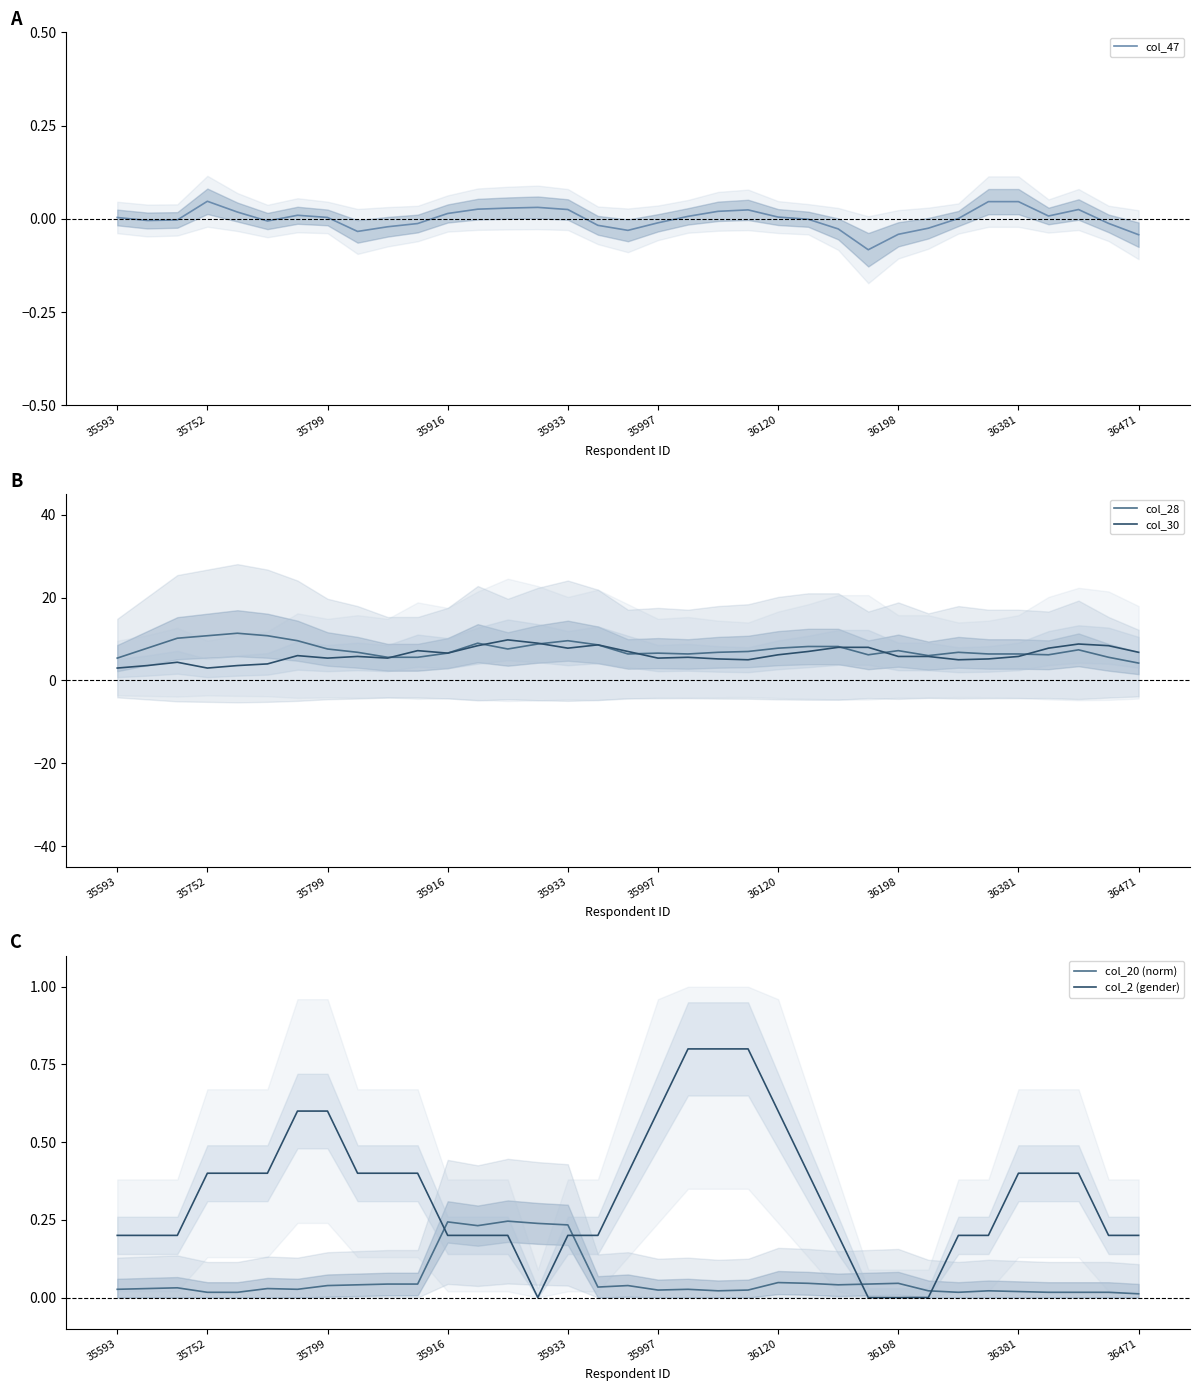

True or false: col_30 and col_28 cross at least once.

True